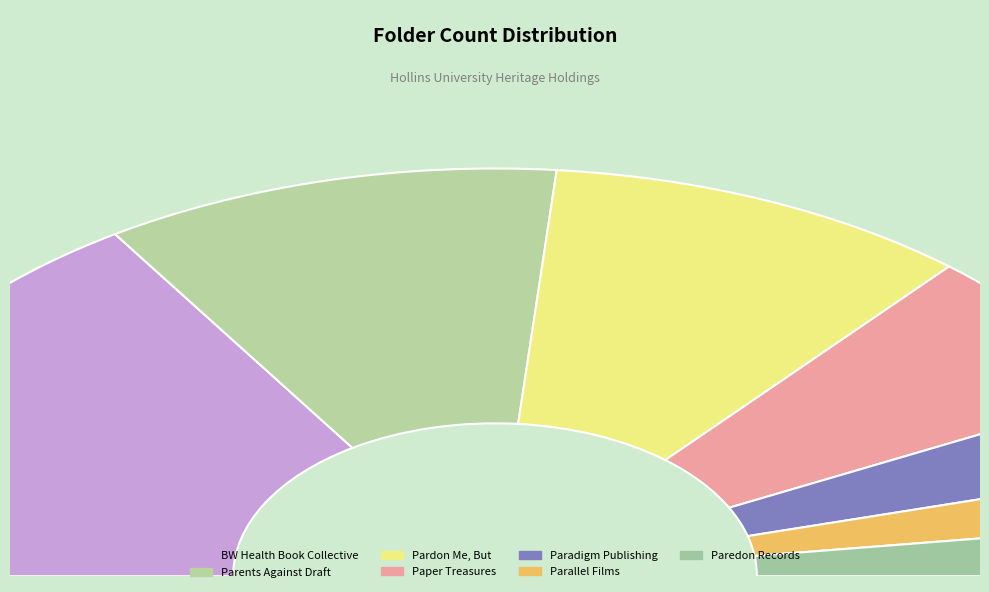

Is there a majority slice in this chart?

No